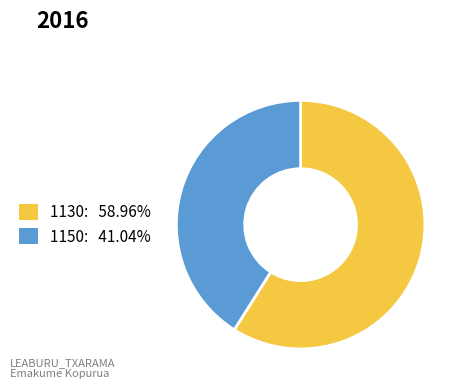

Rank the categories by value from highest to lowest.

1130, 1150